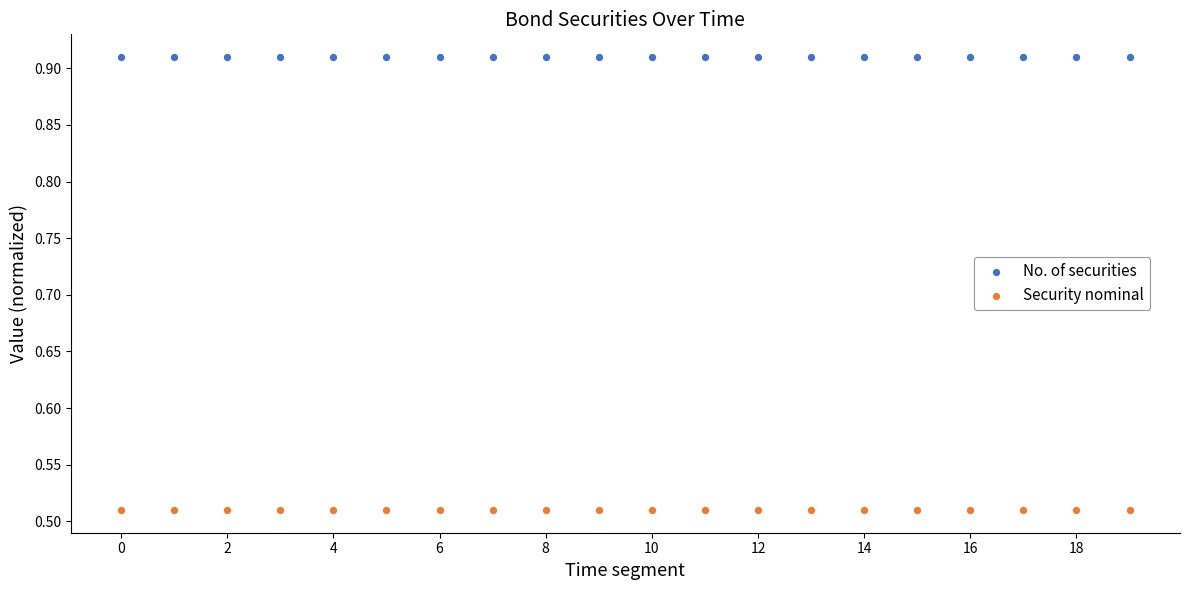

Which series contains the highest Y value?

No. of securities